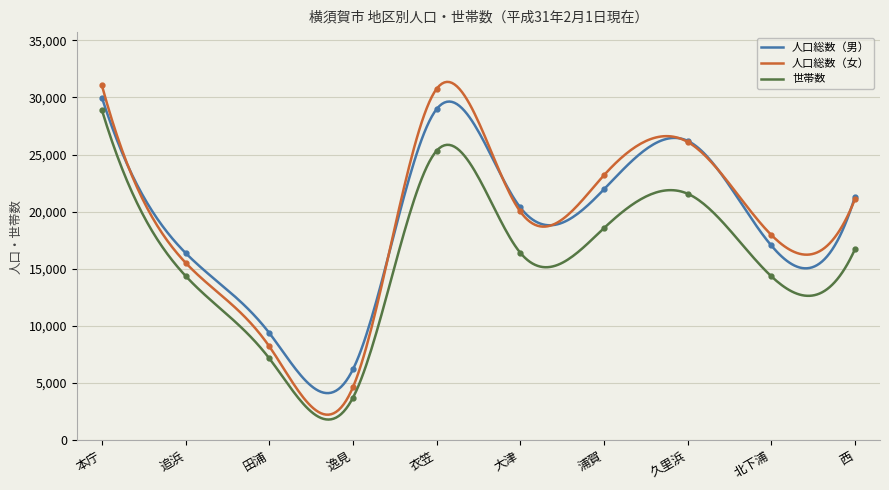

What is the total value across all series at 田浦?

24797